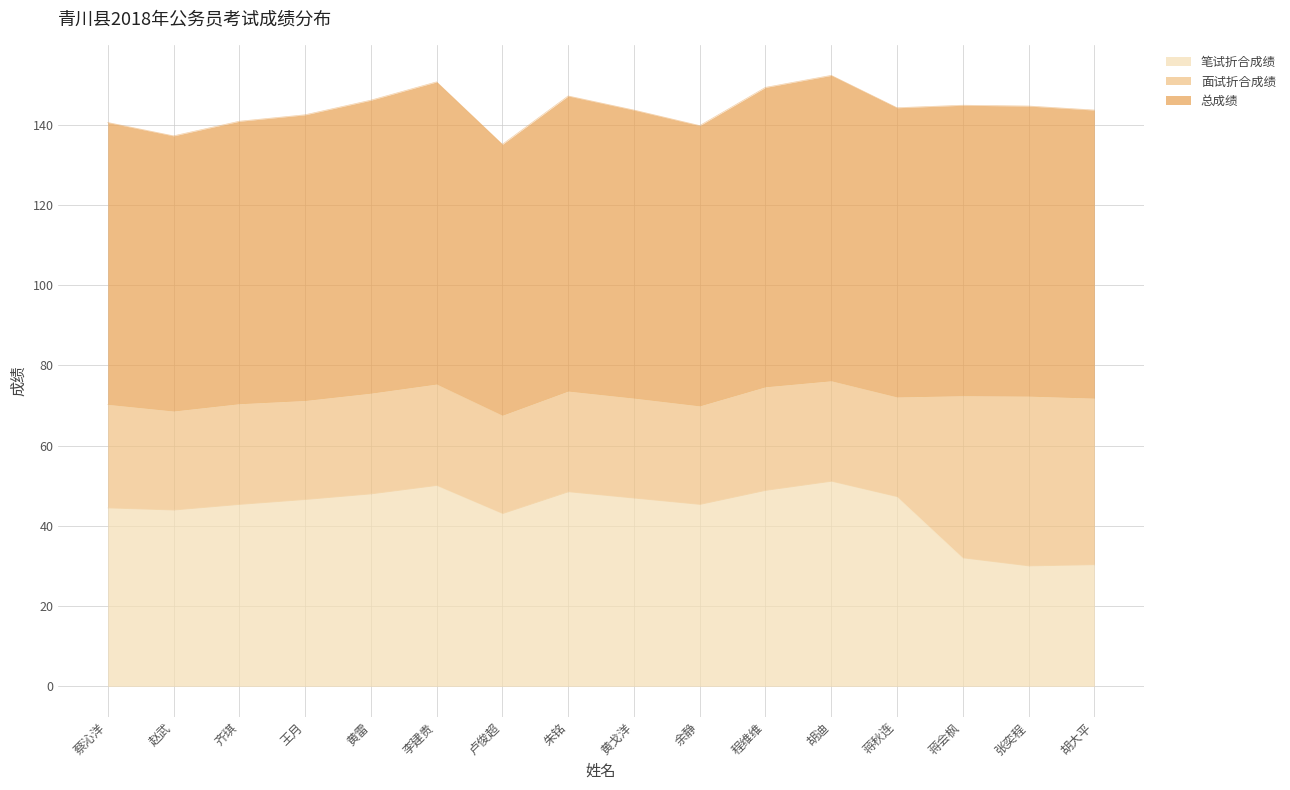

What is the difference between the maximum and minimum values in the 笔试折合成绩 series?

21.1